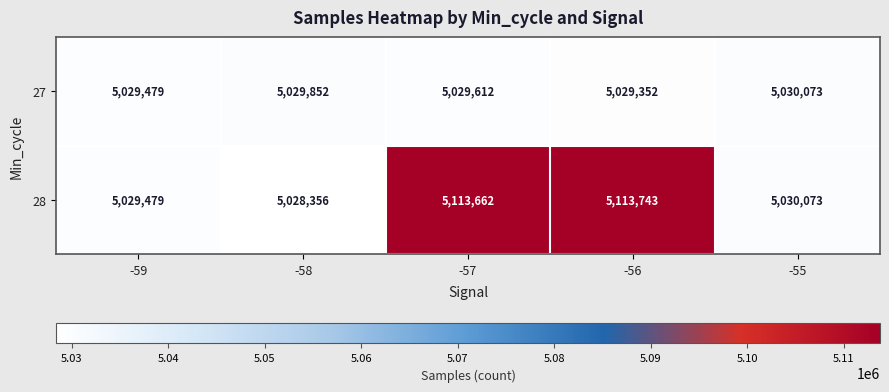

How many values in the 27 series are below 5029612?

2